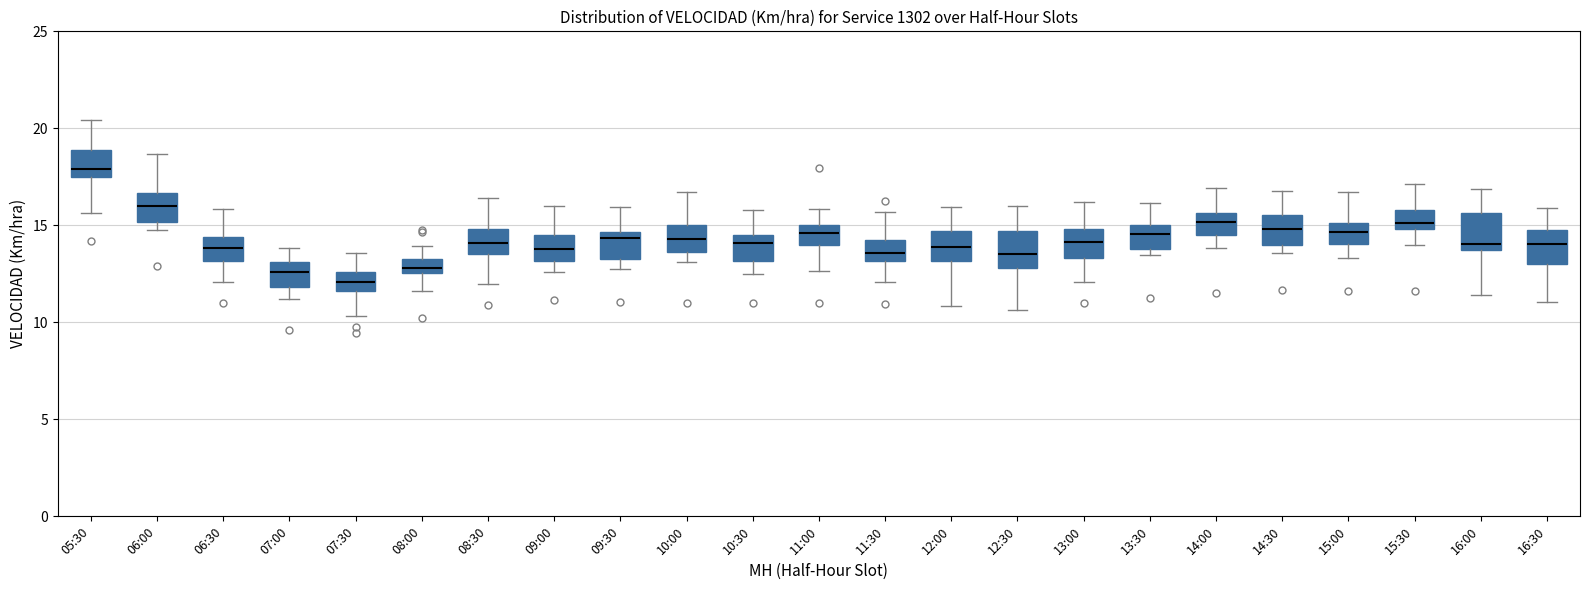

Where does the median line of the box for 16:30 sit on the y-axis? The values are not printed on the chart, so give them approximately, as read against the axis.

14.0